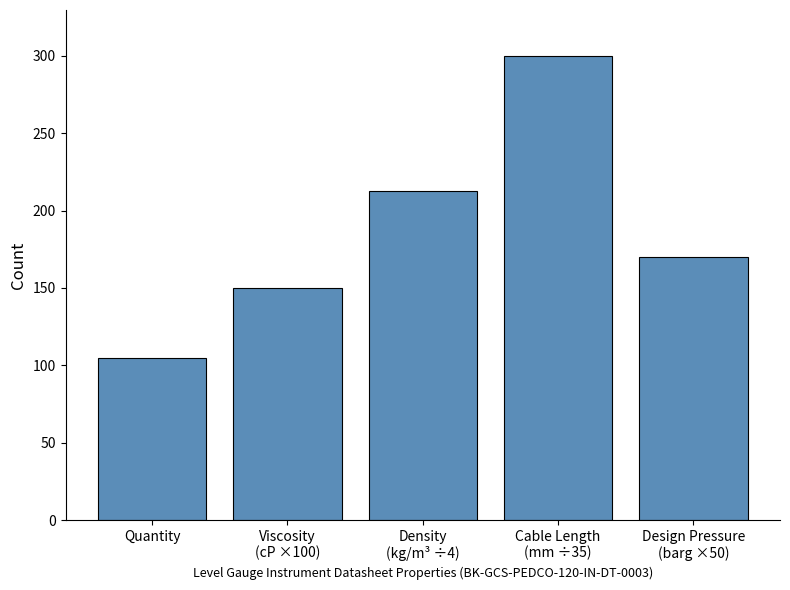

Is it true that the value at Cable Length
(mm ÷35) is 66.0?

False